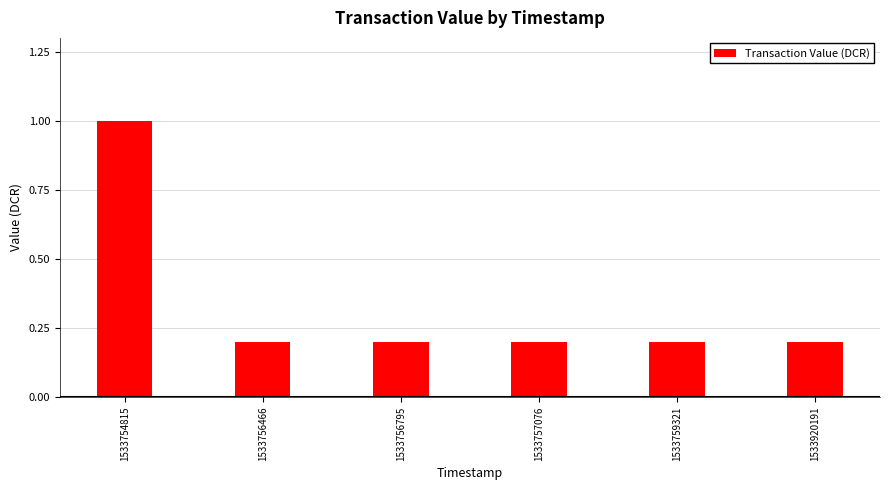

What is the value of the 3rd bar from the left?

0.2